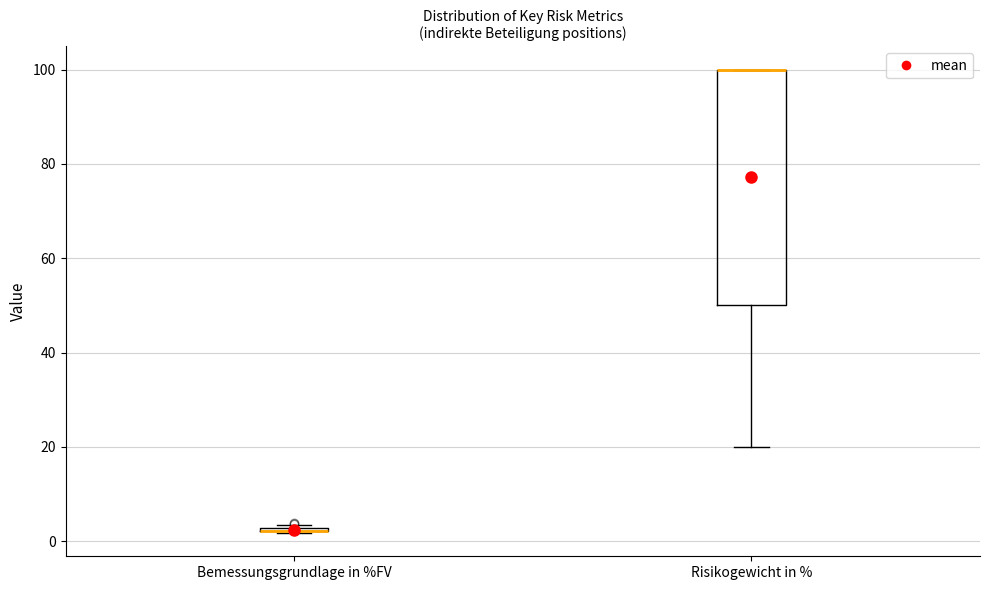

Which box is the tallest, from its lower edge to its upper edge?

Risikogewicht in %